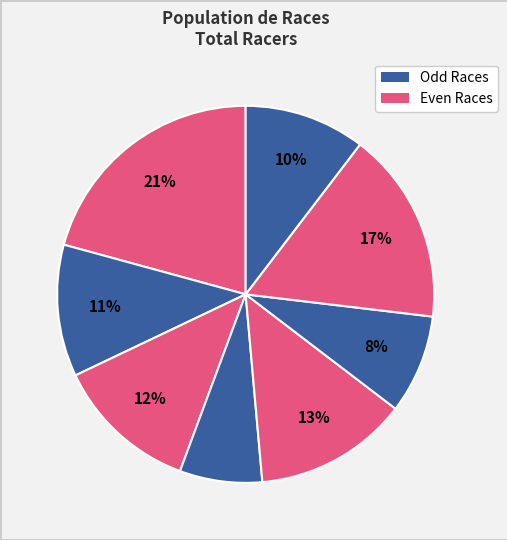

How many slices are in this pie chart?

8